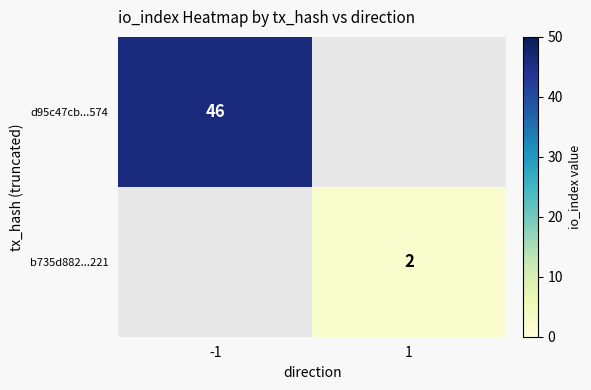

Is the value of d95c47cb...574 at -1 greater than the value of b735d882...221 at 1?

Yes